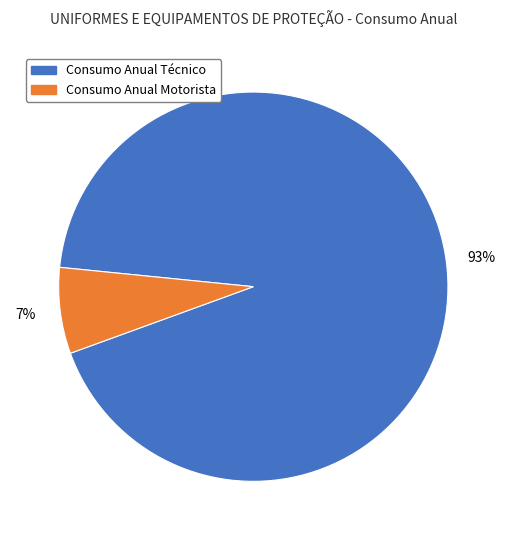

To the nearest percent, what is the difference between the largest and smallest slice percentages?

86%